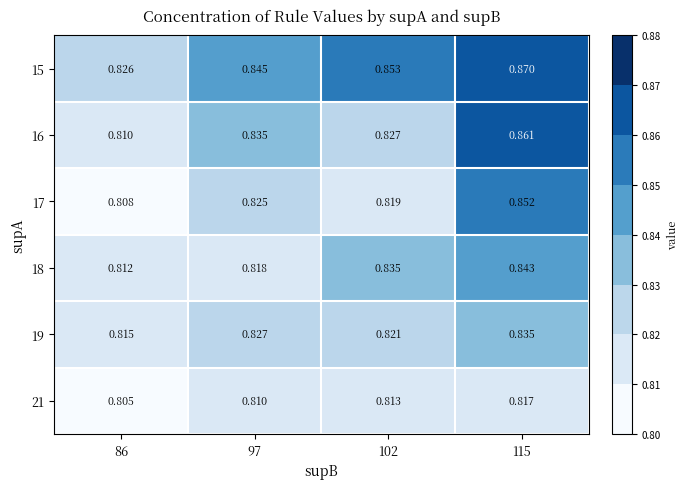

What is the minimum value shown in the chart?

0.8